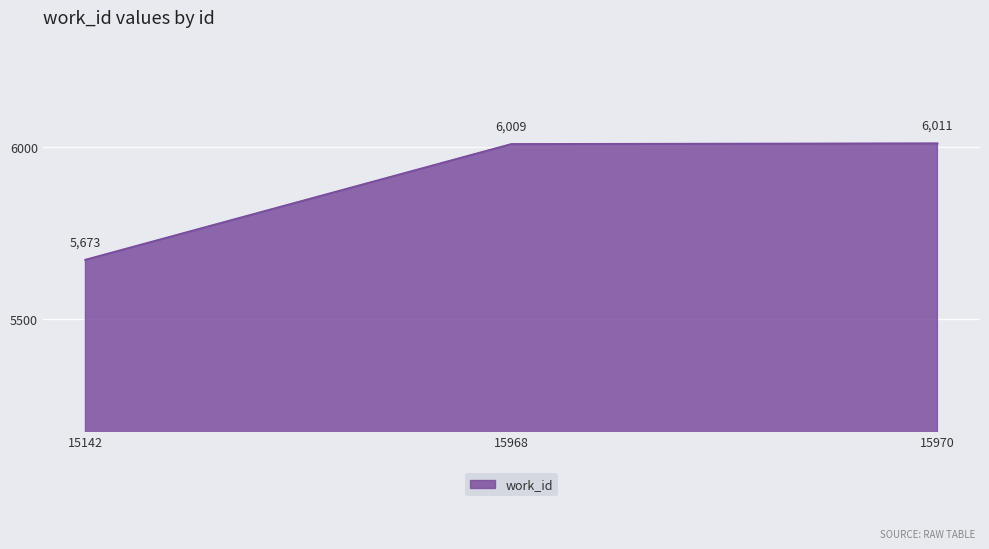

Rank the categories by value from highest to lowest.

15970, 15968, 15142